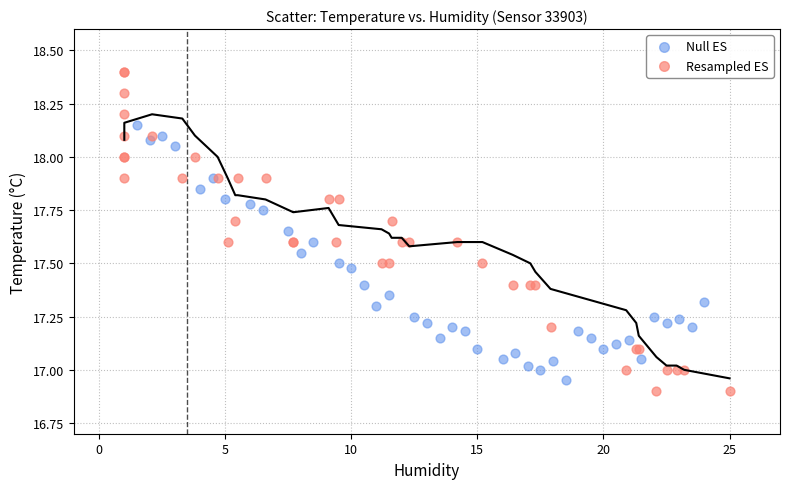

Which series has the widest spread of Y values?

Resampled ES